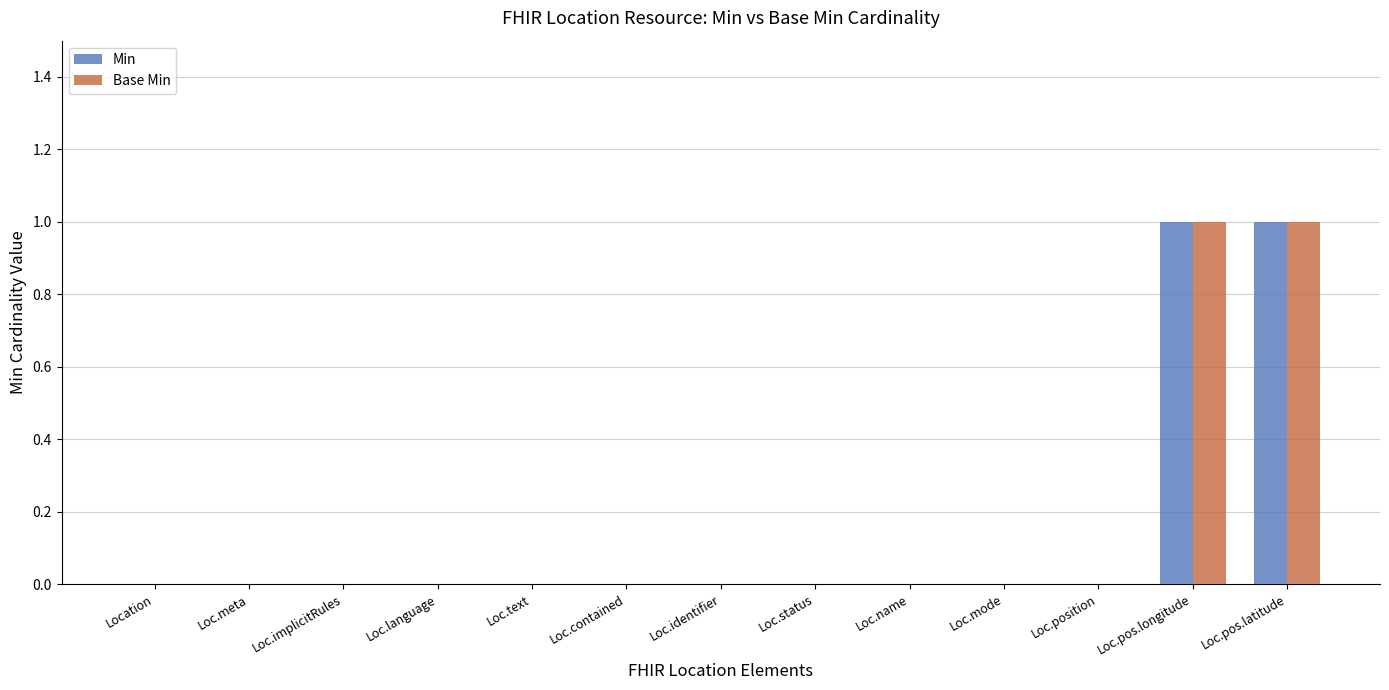

The Base Min series shows 0 at Loc.position. True or false?

True